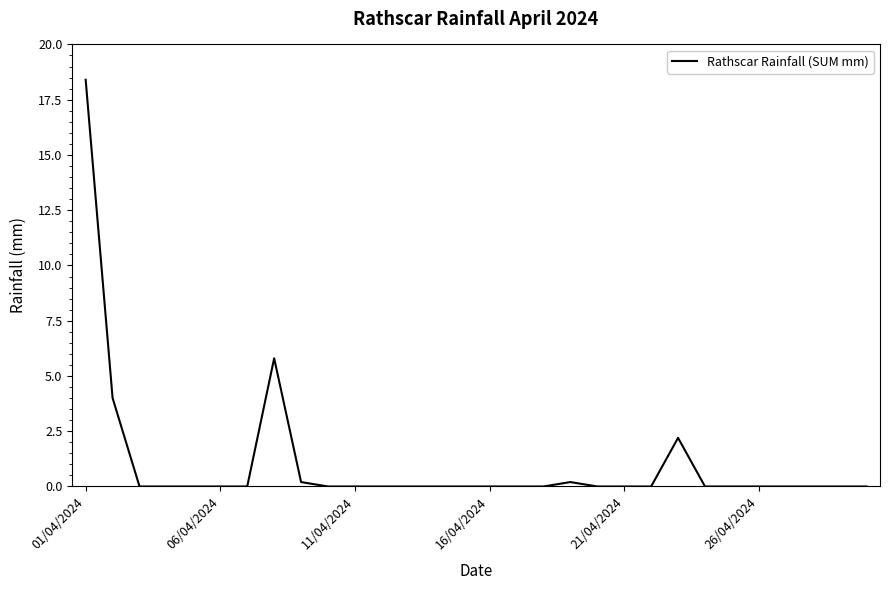

What is the greatest value displayed?

18.4